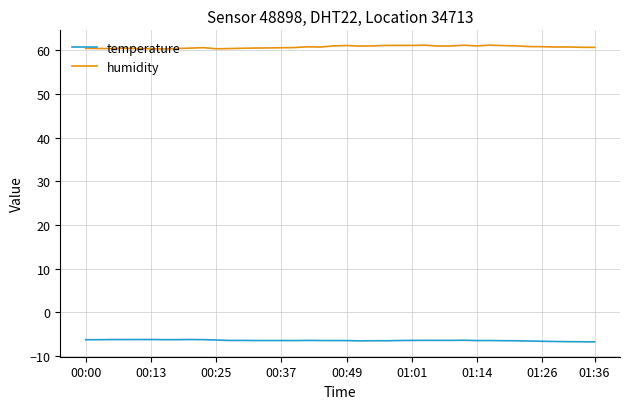

What is the highest value of the temperature series?

-6.2